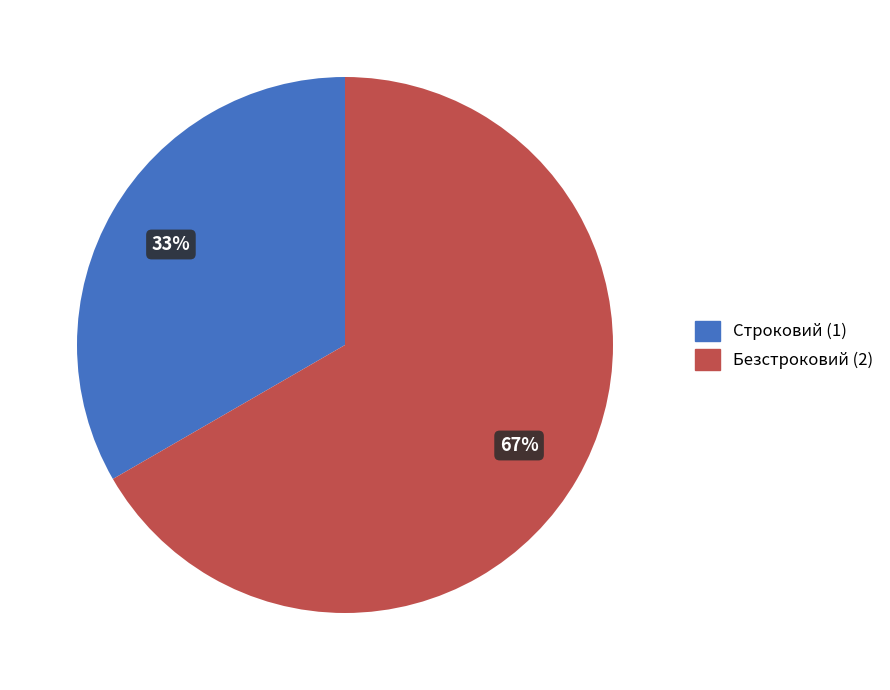

Does Безстроковий account for over 50% of the chart?

Yes